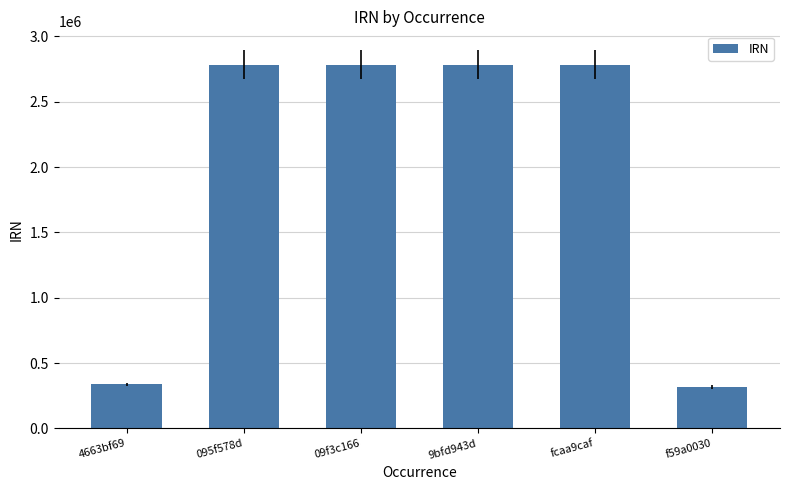

The value at 9bfd943d is 2783455. True or false?

True